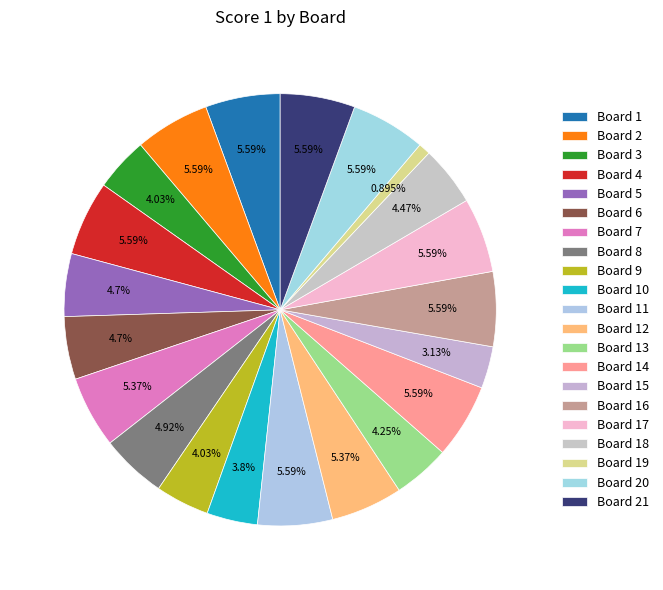

Rank the categories by value from lowest to highest.

Board 19, Board 15, Board 10, Board 3, Board 9, Board 13, Board 18, Board 5, Board 6, Board 8, Board 7, Board 12, Board 1, Board 2, Board 4, Board 11, Board 14, Board 16, Board 17, Board 20, Board 21